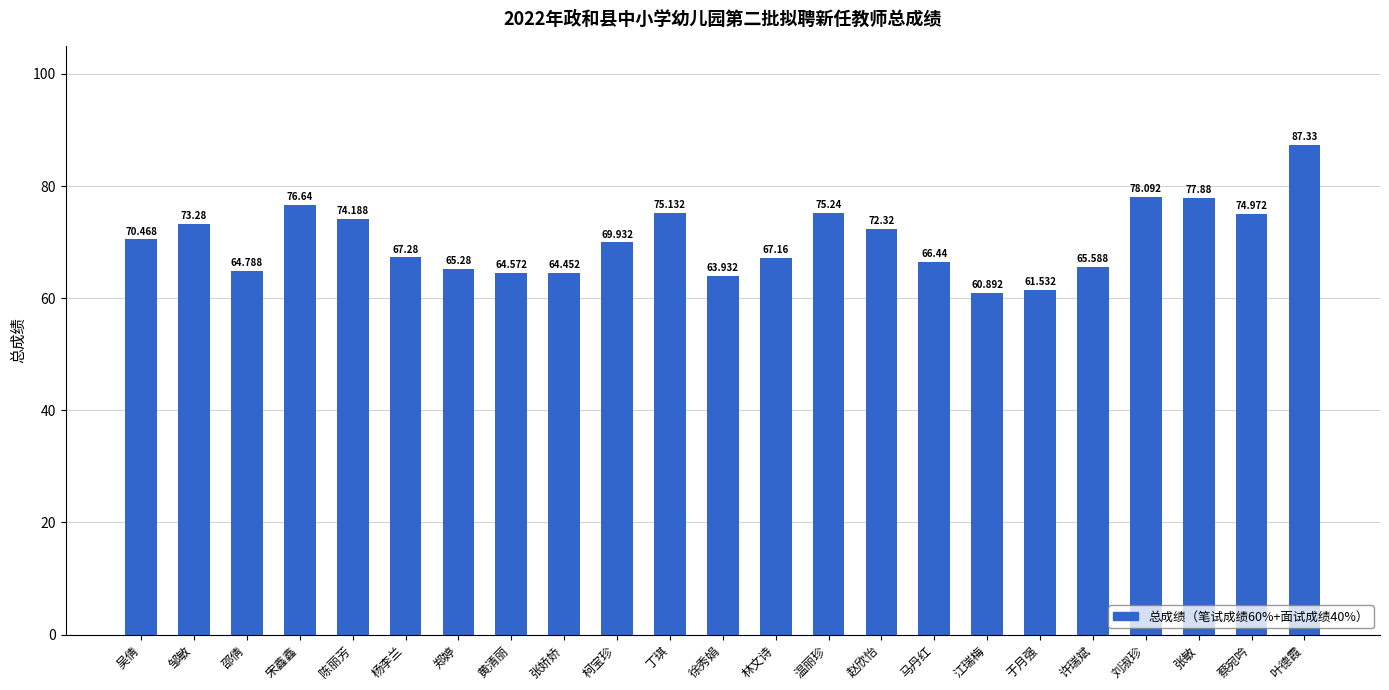

What is the greatest value displayed?

87.3